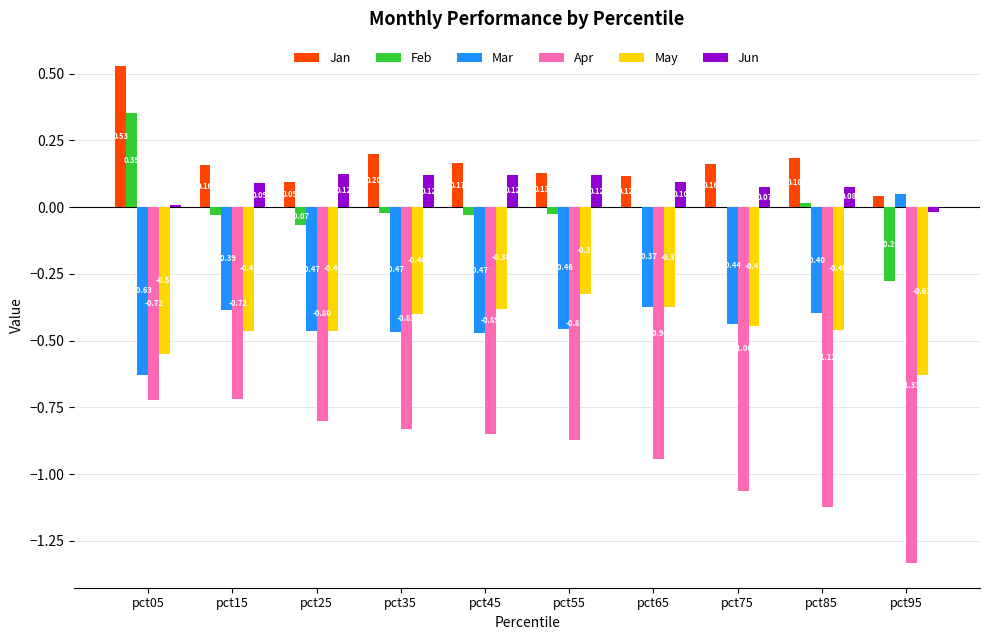

Which series has the largest total across all categories?

Jan